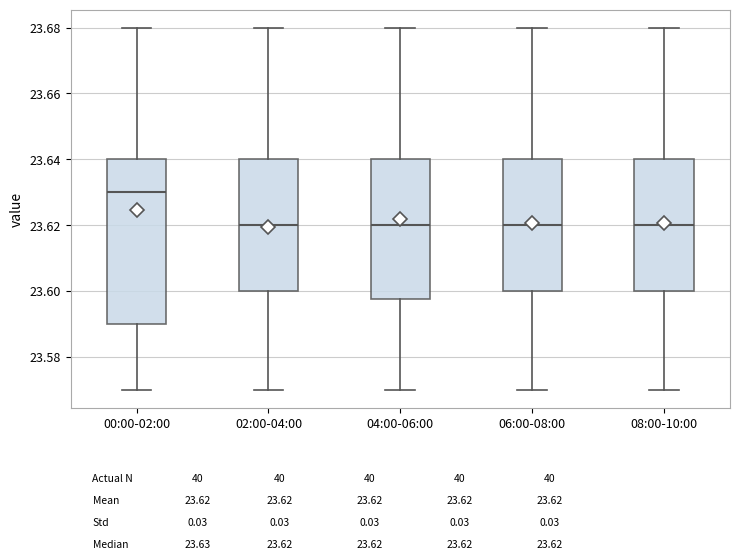

Reading left to right, read every box against the y-axis: the position of its median line, the range the box covers, and the ends of its whiskers. The values are not printed on the chart, so give them approximately, as read against the axis.

00:00-02:00: median 23.630, box 23.590 to 23.640, whiskers 23.570 to 23.680
02:00-04:00: median 23.620, box 23.600 to 23.640, whiskers 23.570 to 23.680
04:00-06:00: median 23.620, box 23.598 to 23.640, whiskers 23.570 to 23.680
06:00-08:00: median 23.620, box 23.600 to 23.640, whiskers 23.570 to 23.680
08:00-10:00: median 23.620, box 23.600 to 23.640, whiskers 23.570 to 23.680